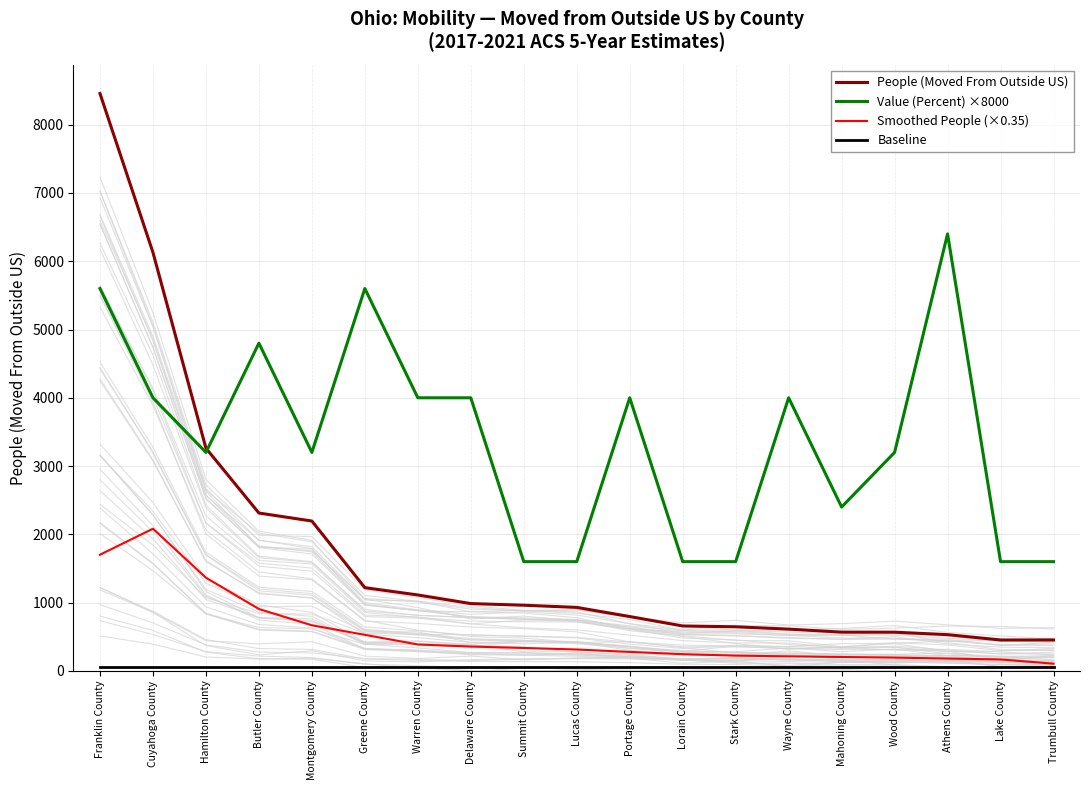

Is the value of Smoothed People (×0.35) at Franklin County greater than the value of Value (Percent) ×8000 at Wayne County?

No